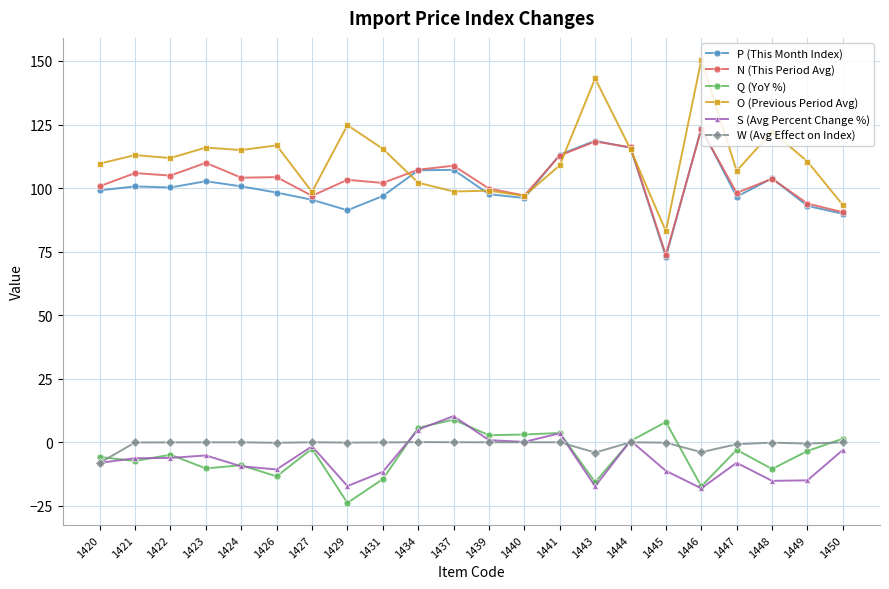

How many distinct data groups are displayed?

6